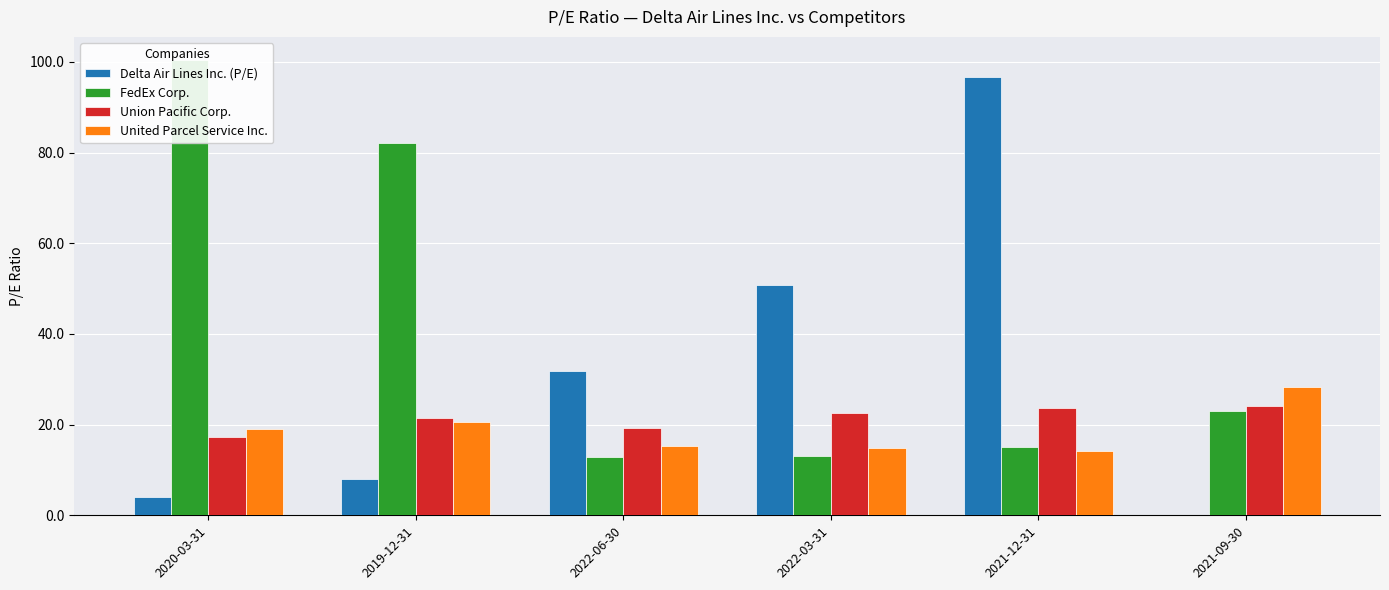

Is the value of United Parcel Service Inc. at 2022-03-31 greater than the value of Union Pacific Corp. at 2022-03-31?

No